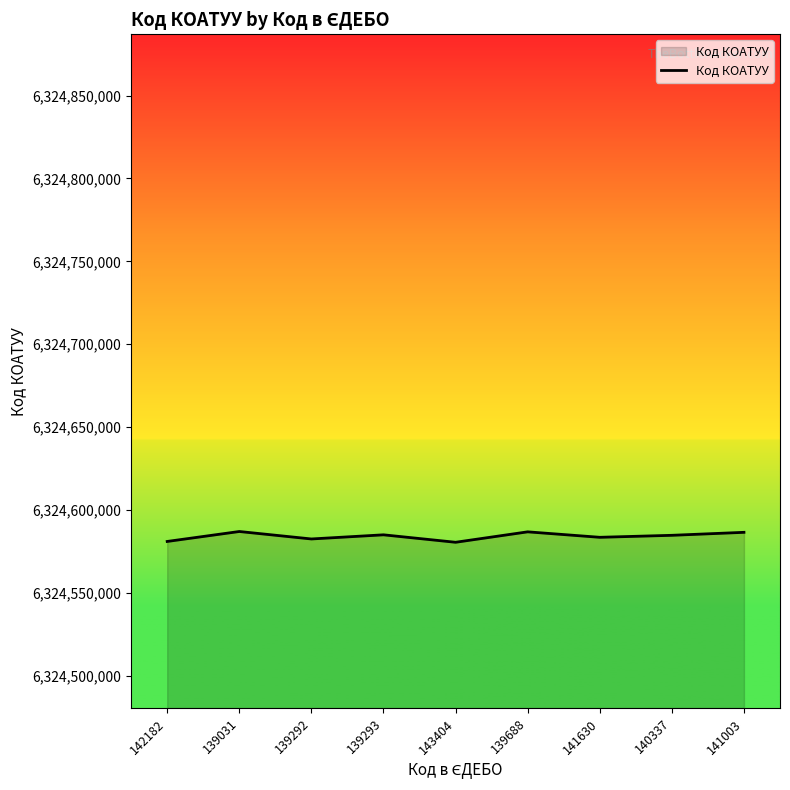

What value does the data have at 139688, to the nearest 10?

6324586800